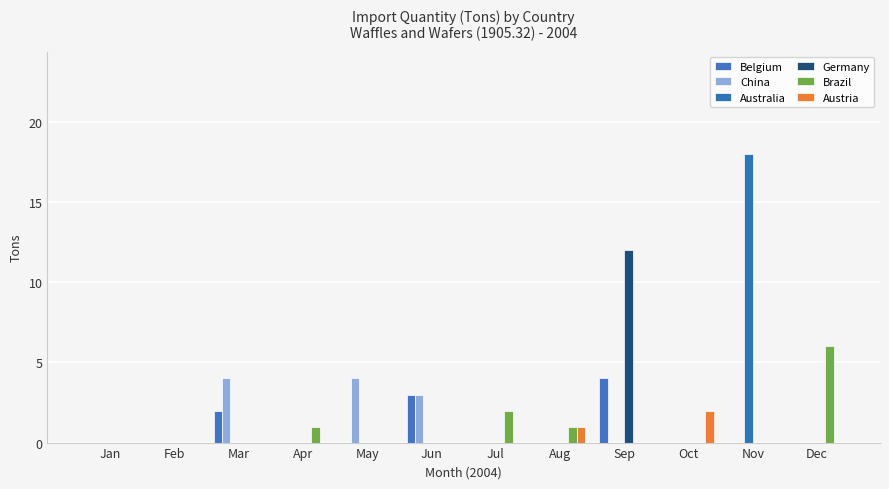

How many groups of bars are there?

12